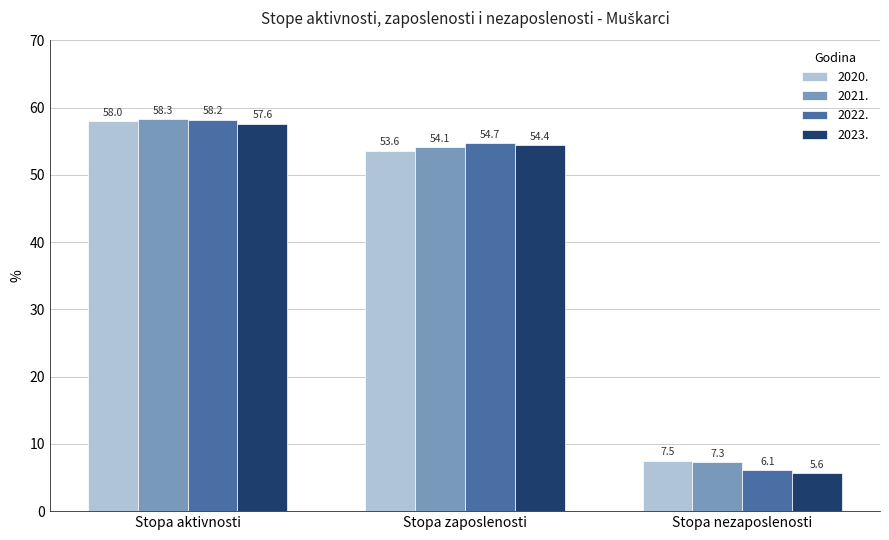

The value of 2020. at Stopa aktivnosti is 87.6. True or false?

False